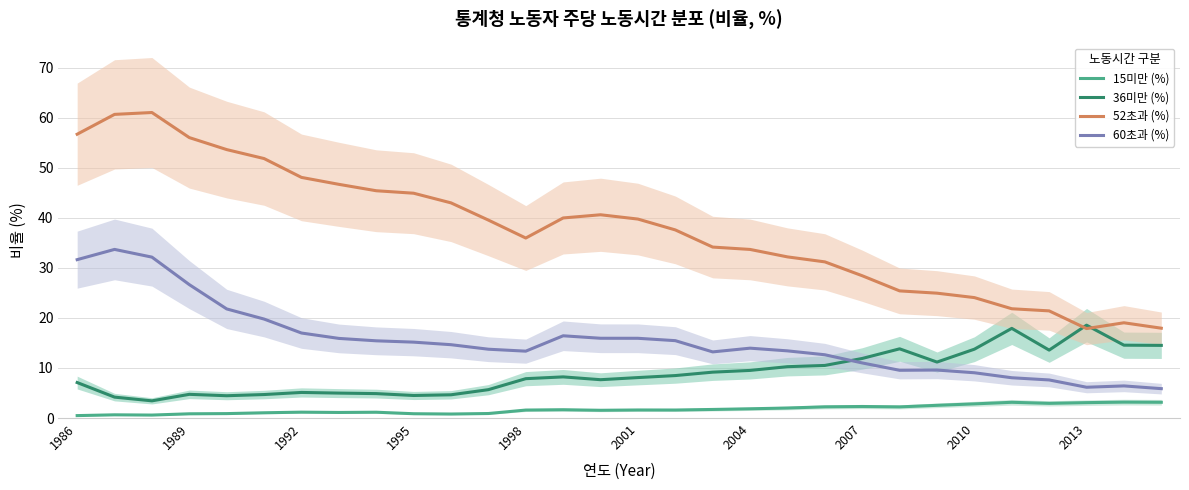

In 15미만 (%), how many points are lower than both neighbors (excluding endpoints)?

7